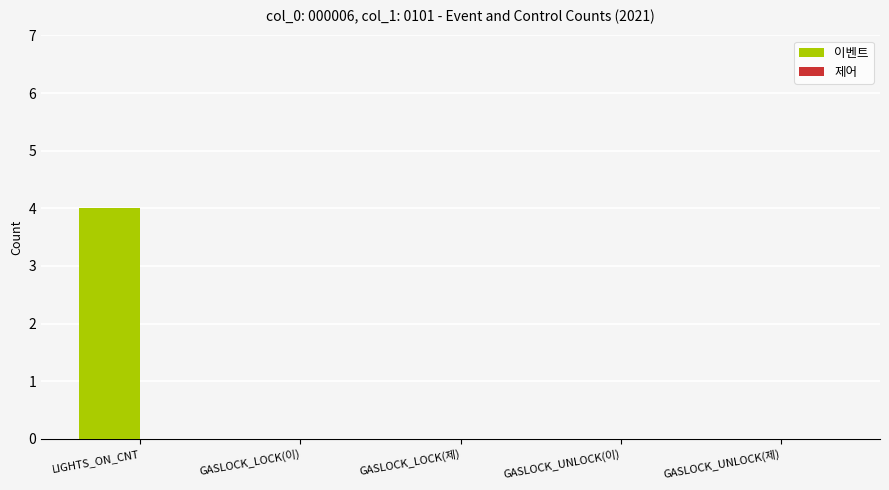

Are the bars horizontal?

No